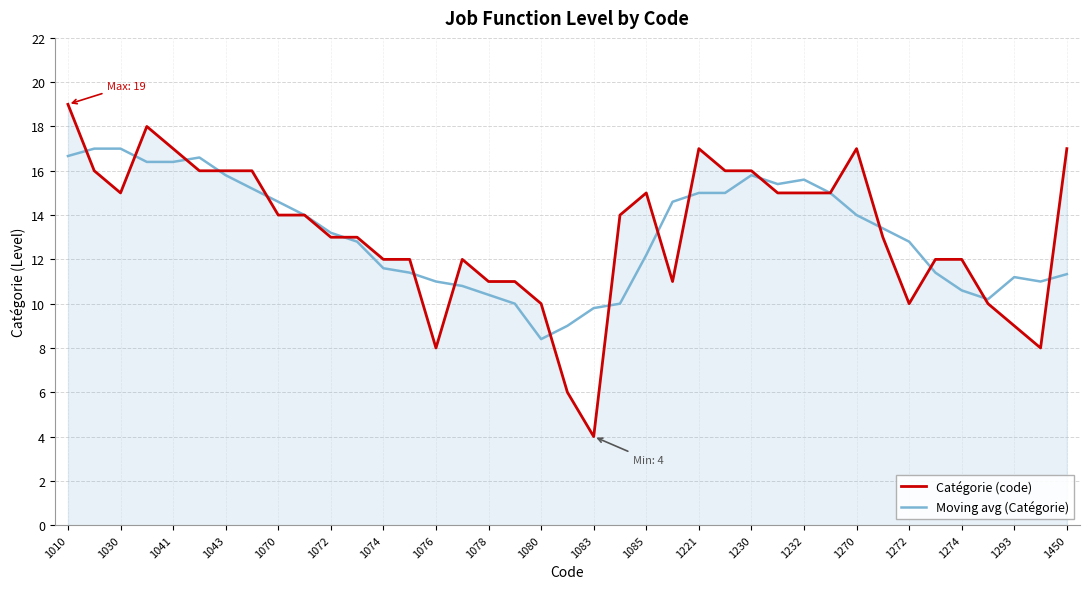

Which series has the widest spread of values?

Catégorie (code)